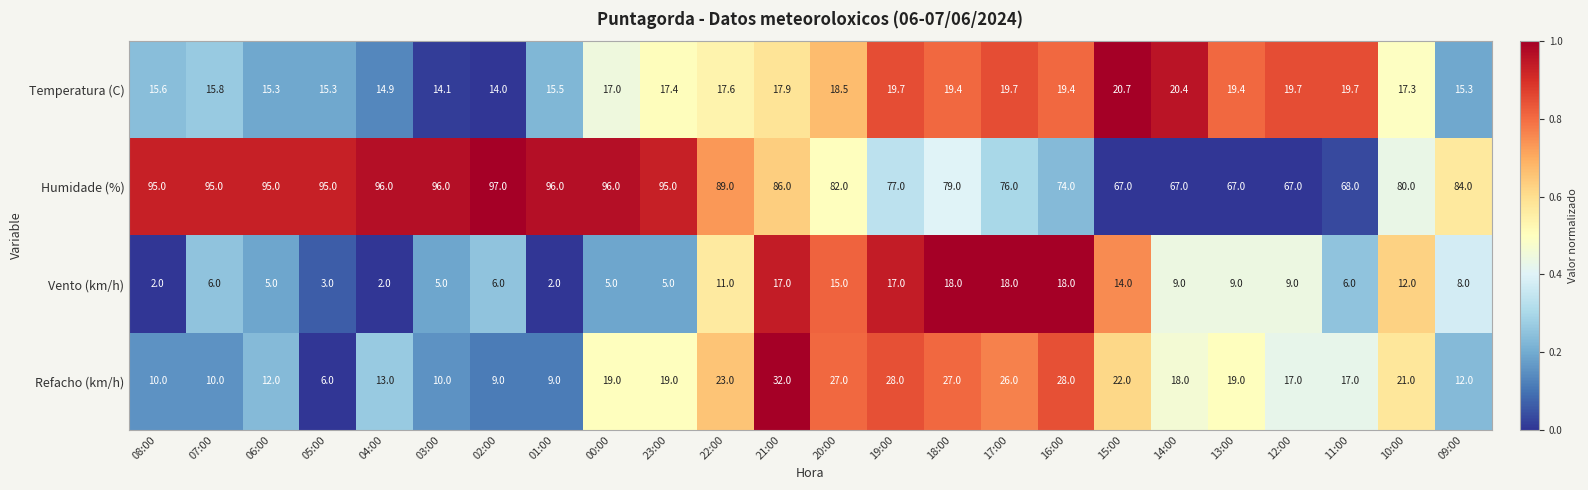

At 00:00, list the series in order from largest to smallest.

Humidade (%), Refacho (km/h), Temperatura (C), Vento (km/h)